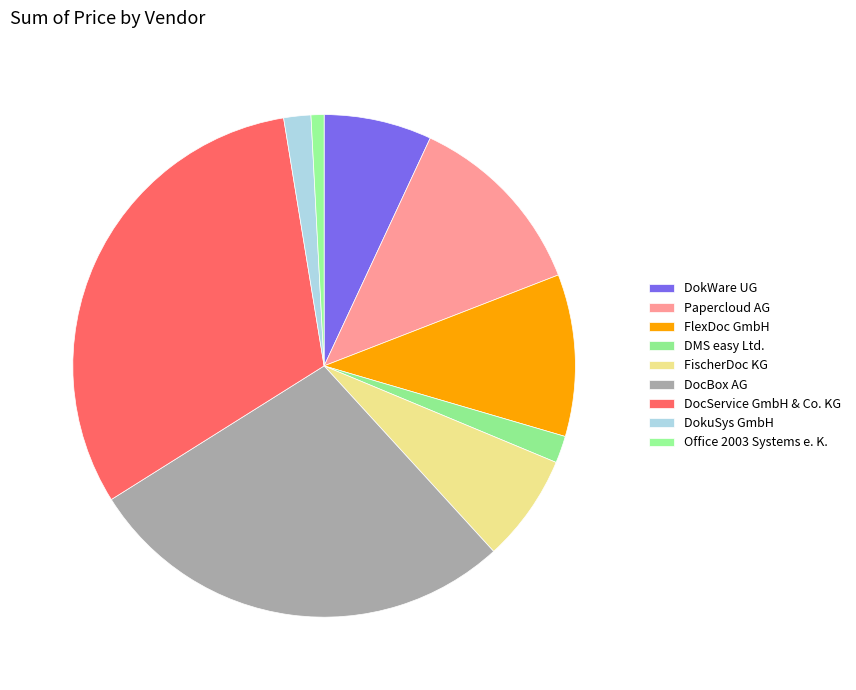

Count the number of slices in the pie.

9